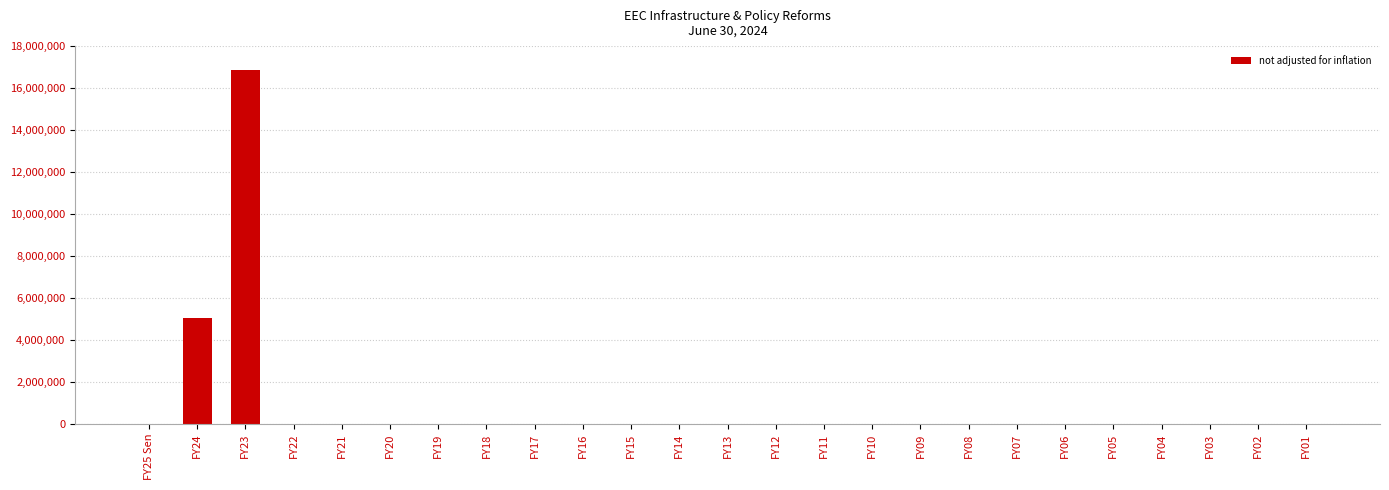

At which label is the value closest to 8436500?

FY24